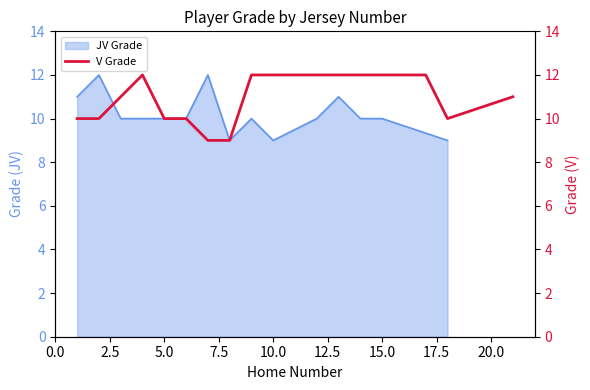

The JV Grade series shows 10 at 15.0. True or false?

True